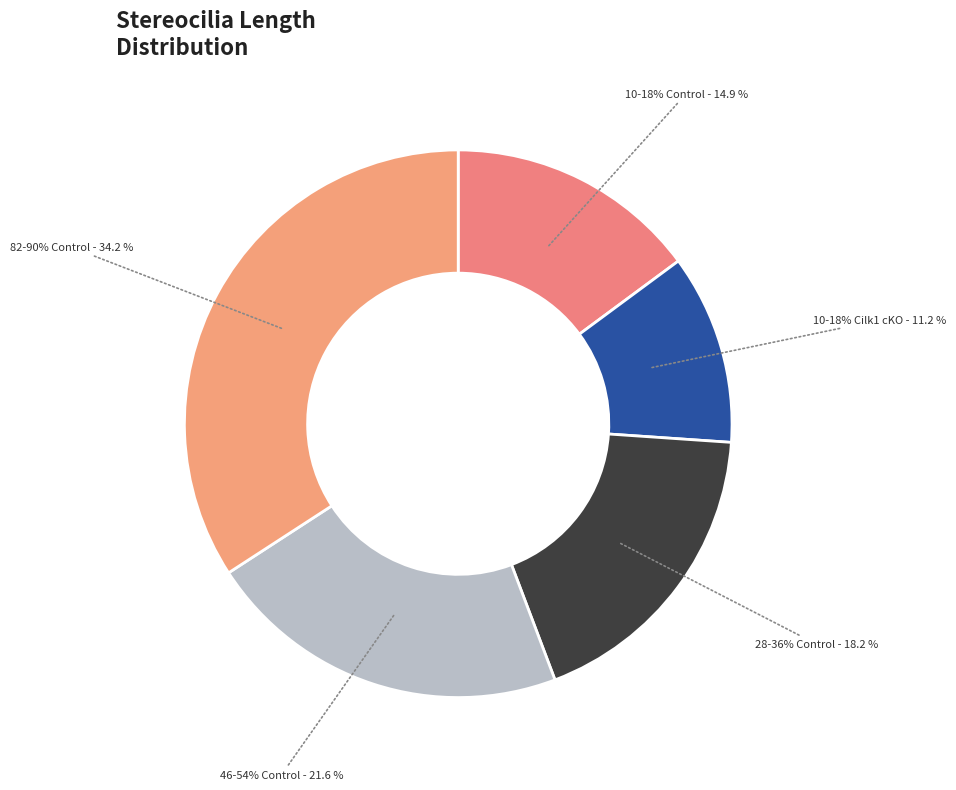

To the nearest percent, what is the difference between the largest and smallest slice percentages?

23%